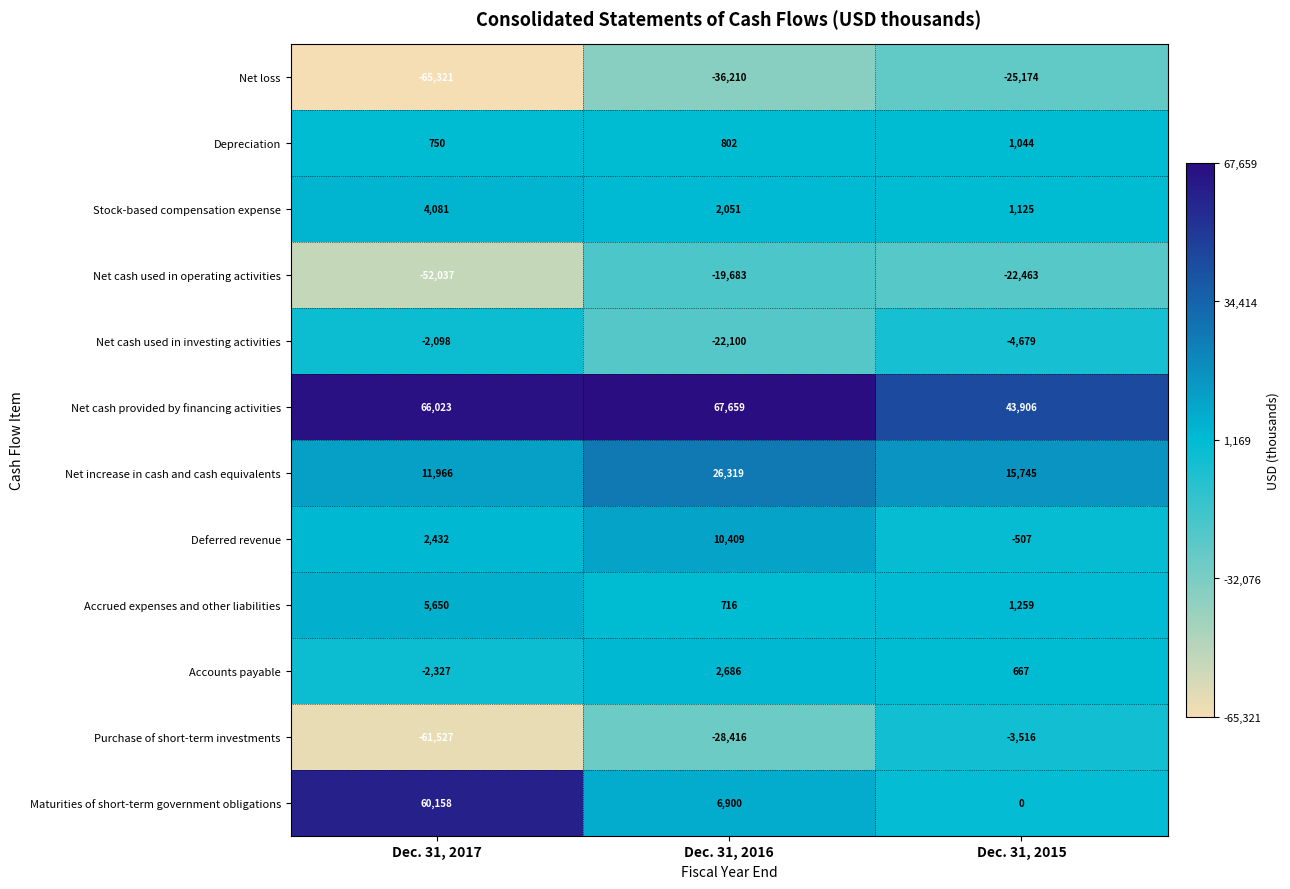

What is the lowest value of the Net cash used in investing activities series?

-22100